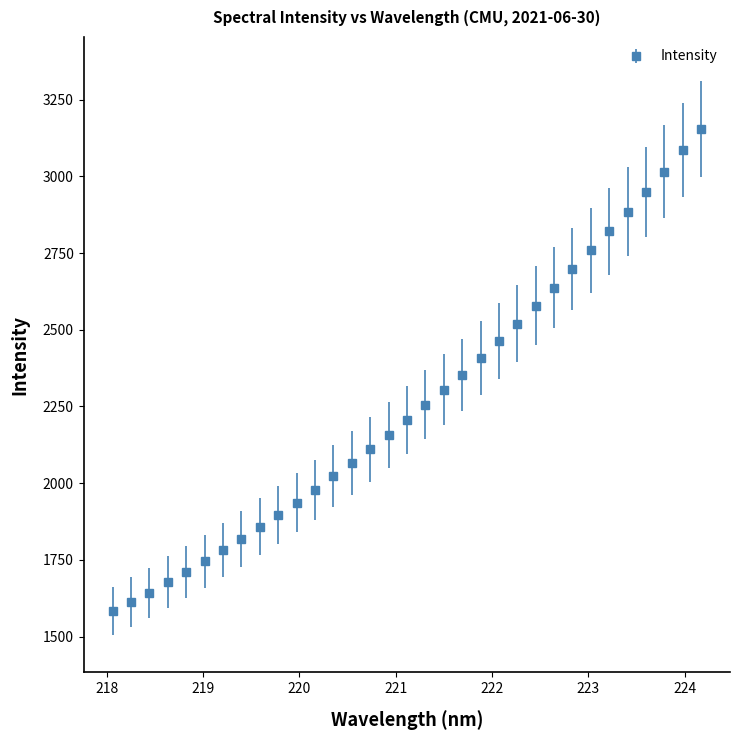

What is the average value?

2263.5